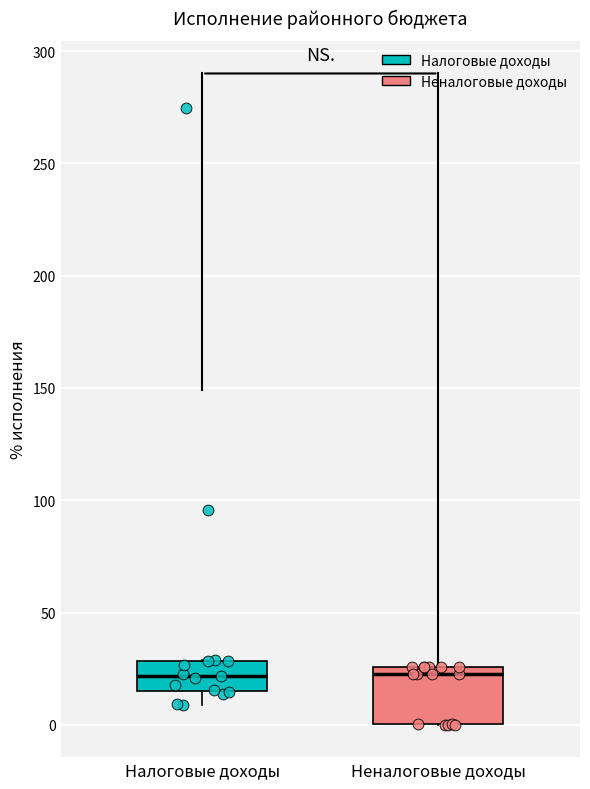

Reading left to right, read every box against the y-axis: the position of its median line, the range the box covers, and the ends of its whiskers. The values are not printed on the chart, so give them approximately, as read against the axis.

Налоговые доходы: median 20, box 15 to 30, whiskers 10 to 30
Неналоговые доходы: median 25 (just below the box's upper edge), box 0 to 25, whiskers 0 to 25